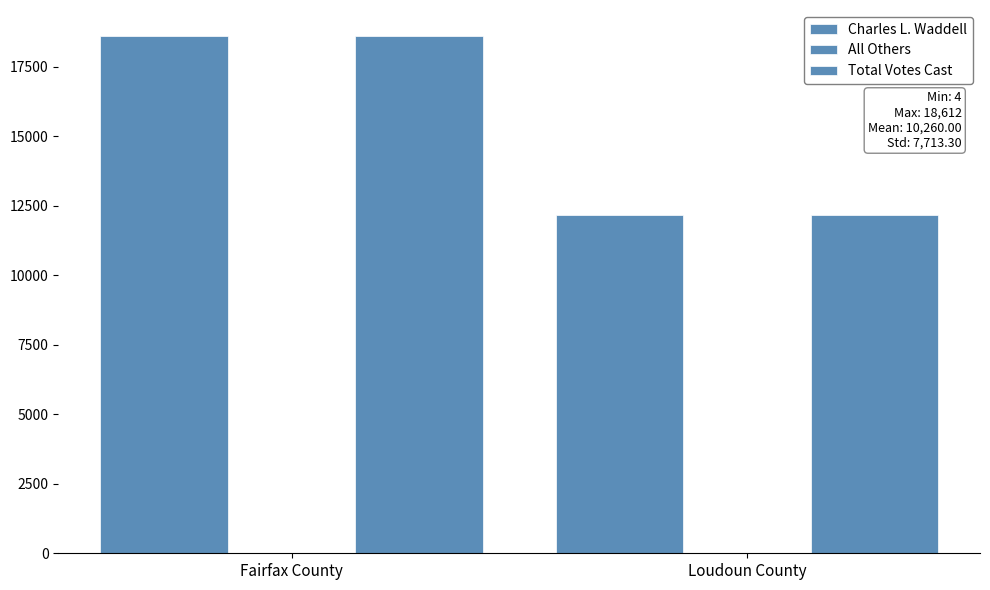

Count the number of categories in the chart.

2